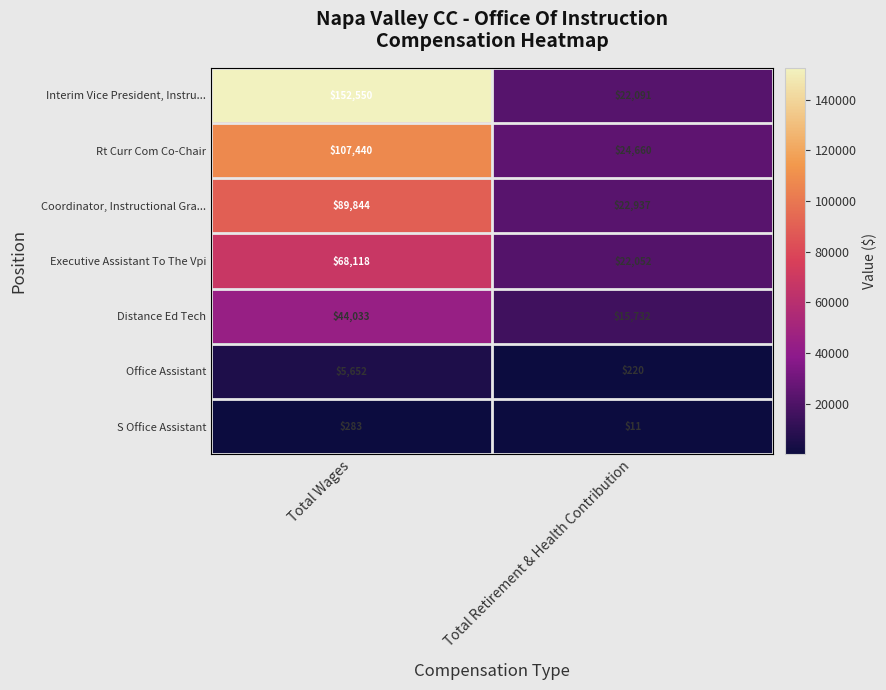

Reading left to right, list all the values displayed in this chart.

Interim Vice President, Instru...: 152550	22091
Rt Curr Com Co-Chair: 107440	24660
Coordinator, Instructional Gra...: 89844	22937
Executive Assistant To The Vpi: 68118	22052
Distance Ed Tech: 44033	15732
Office Assistant: 5652	220
S Office Assistant: 283	11